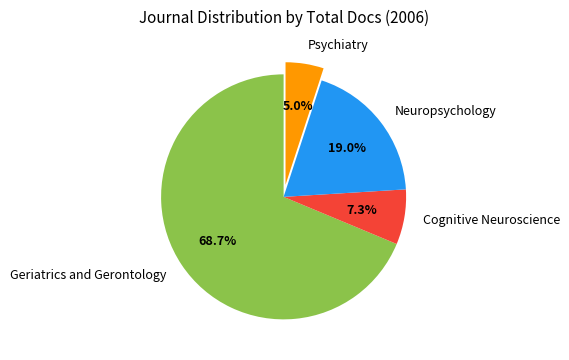

The Psychiatry slice represents 12% of the pie. True or false?

False